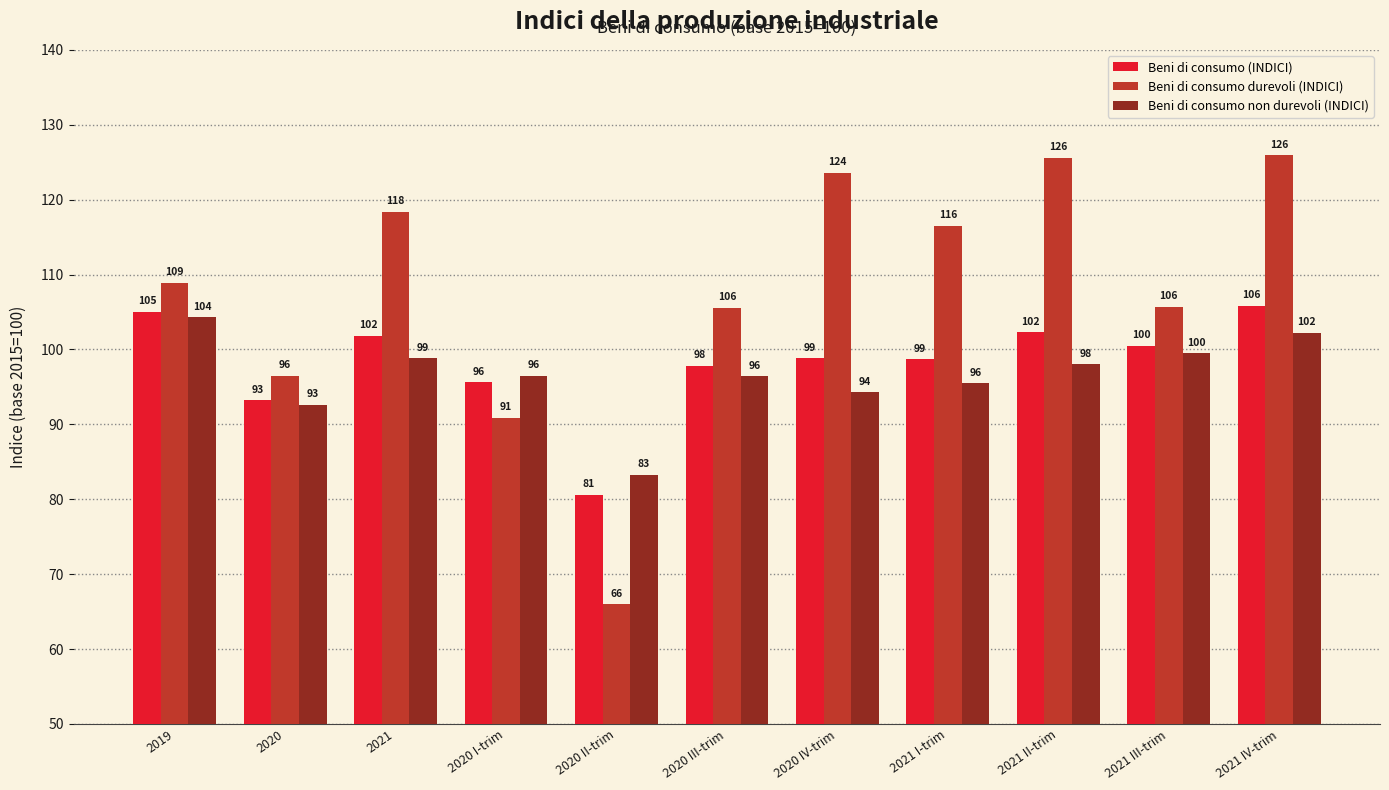

List the series in order of their peak value, highest first.

Beni di consumo durevoli (INDICI), Beni di consumo (INDICI), Beni di consumo non durevoli (INDICI)